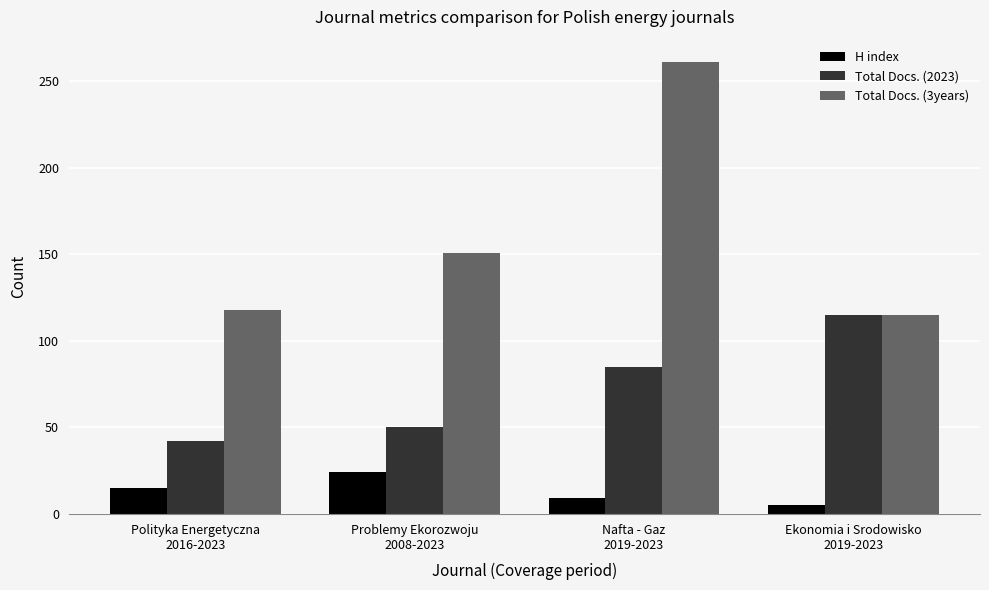

Which series has the widest spread of values?

Total Docs. (3years)